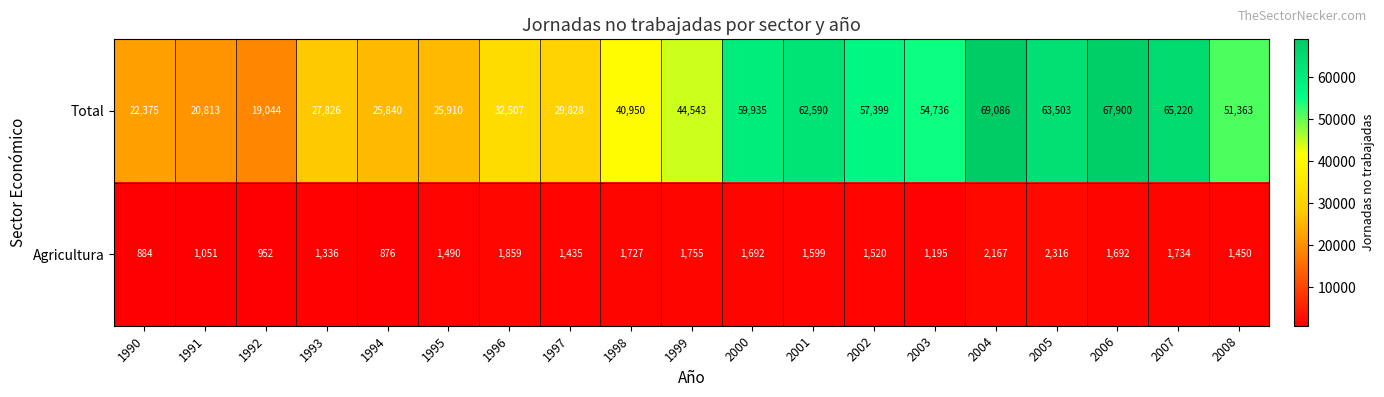

Between 1993 and 1997, which series saw the biggest shift?

Total